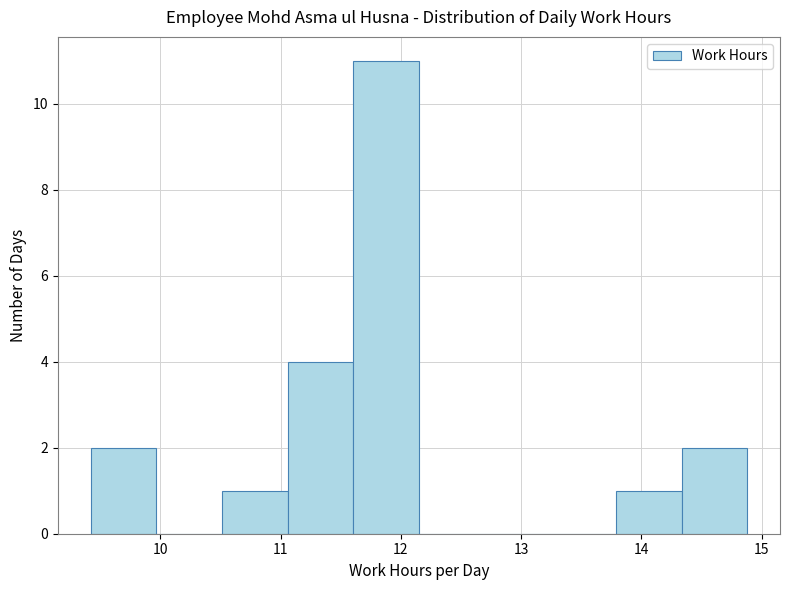

Reading left to right, transcribe this chart: for each bar, give the range it covers on the x-axis and its height. Neither the bar edges nor the heights are printed on the chart, so give them approximately, as read against the axes.

9.4 to 10.0: 2
10.0 to 10.5: 0
10.5 to 11.1: 1
11.1 to 11.6: 4
11.6 to 12.2: 11
12.2 to 12.7: 0
12.7 to 13.2: 0
13.2 to 13.8: 0
13.8 to 14.3: 1
14.3 to 14.9: 2